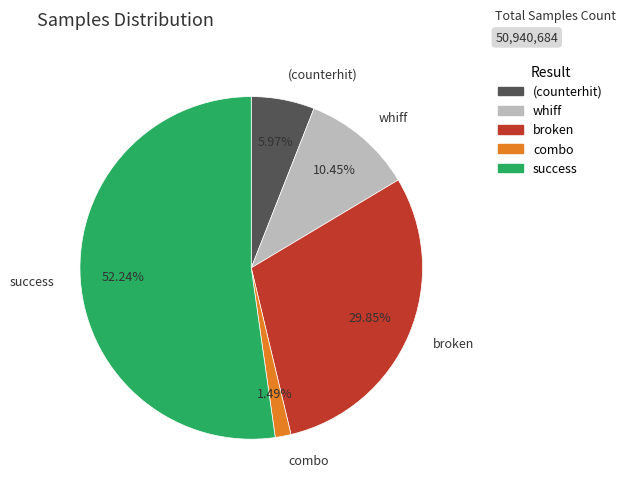

Which slice is the largest?

success